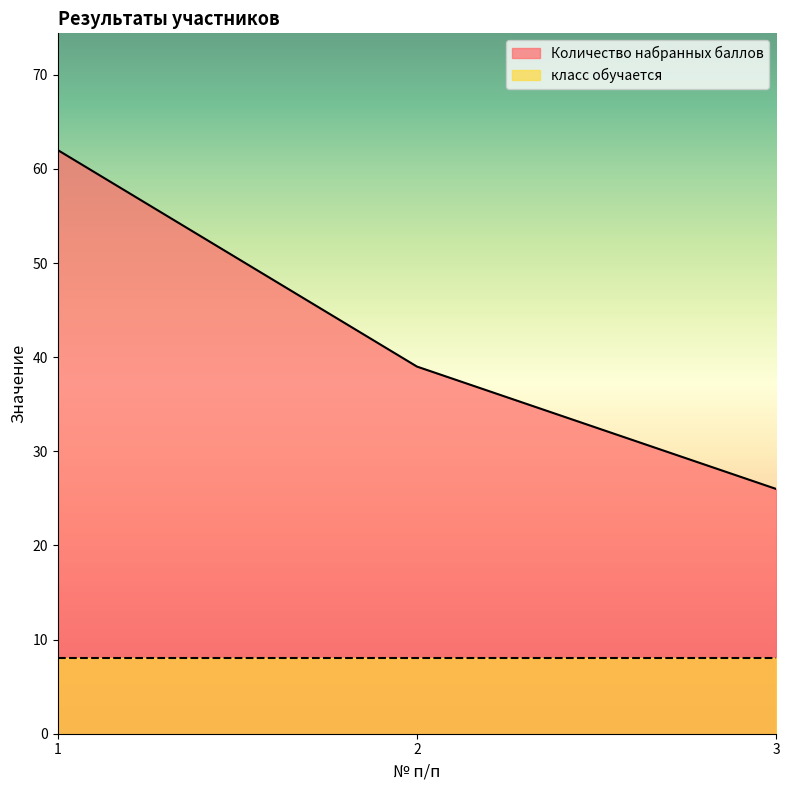

What is the value of the 1st point from the left?

62